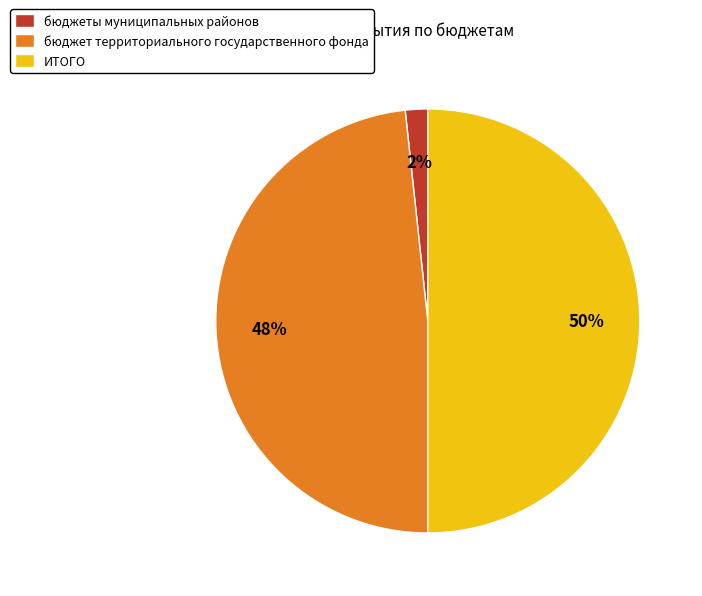

Do ИТОГО and бюджет территориального государственного фонда together represent more than half of the pie?

Yes